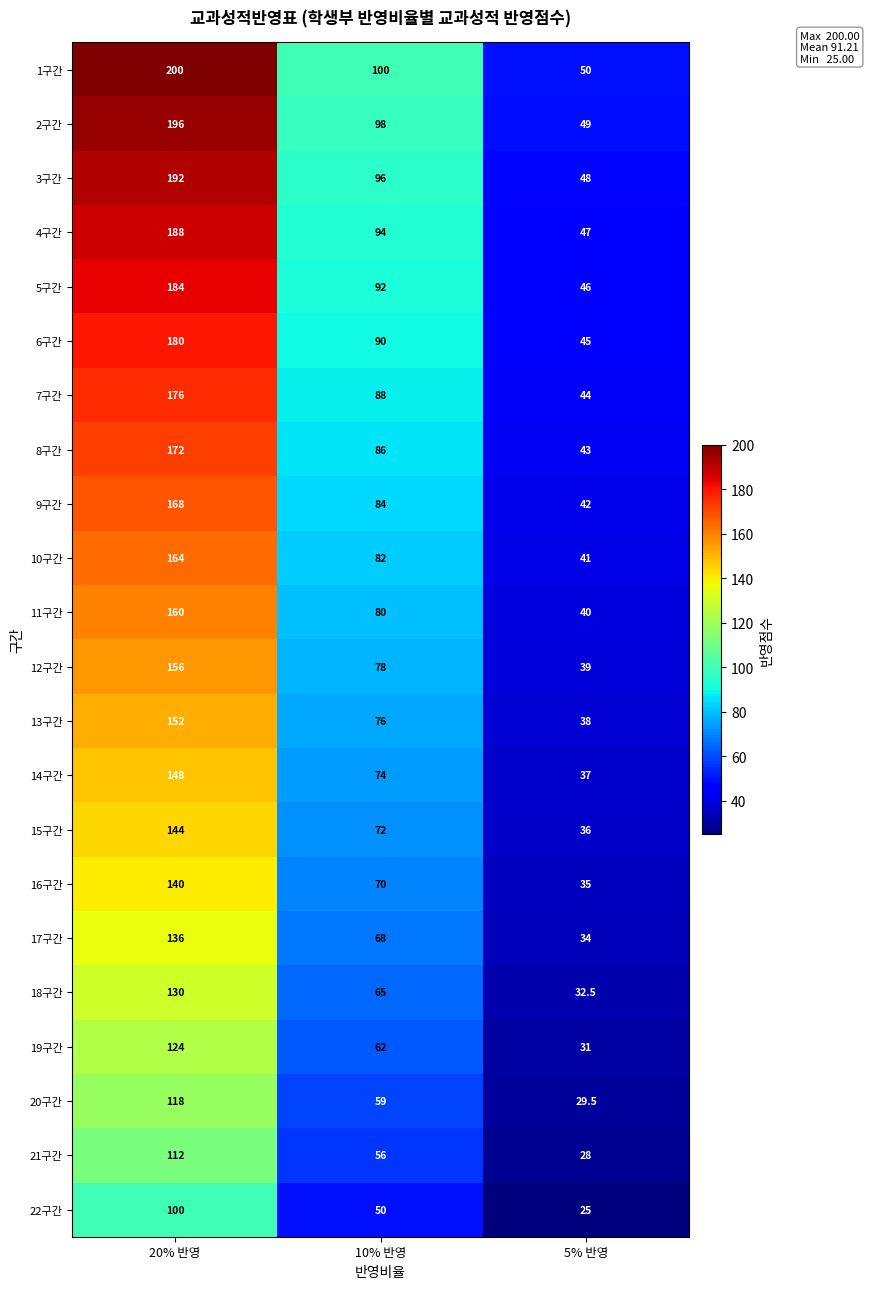

What is the spread (max minus min) of values at 5% 반영?

25.0